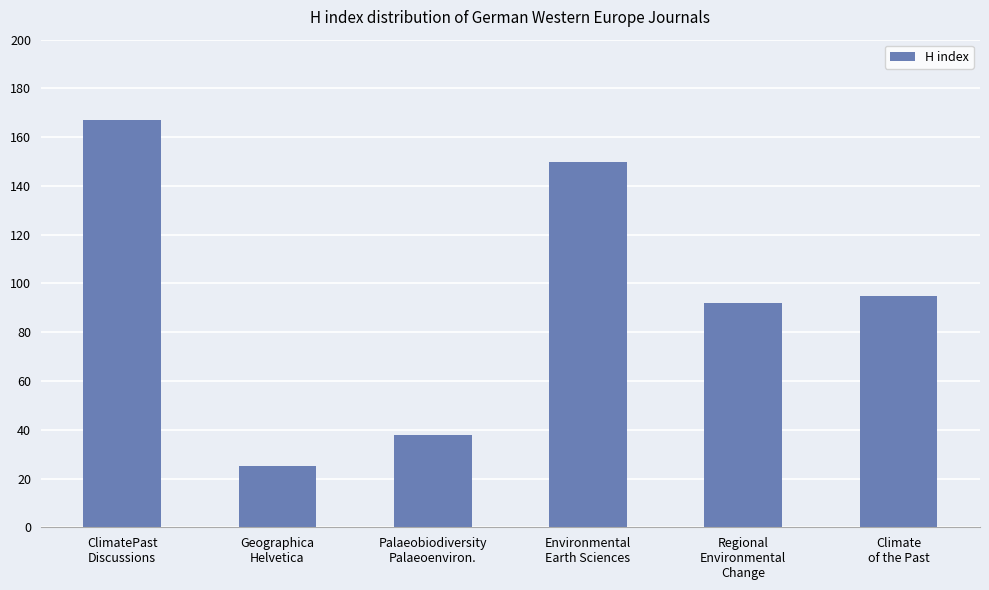

Reading left to right, extract all data points from this chart.

167	25	38	150	92	95